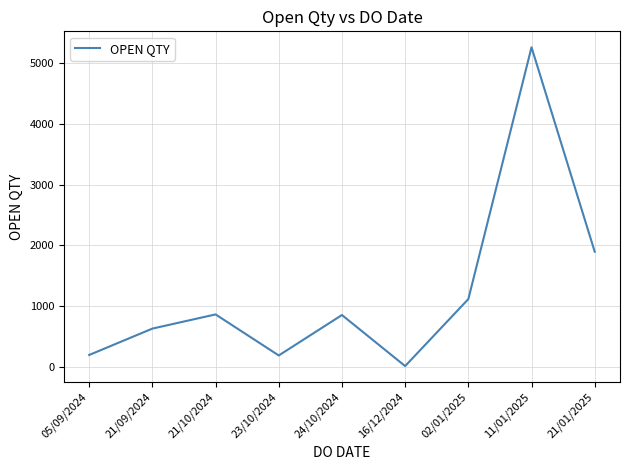

Where is the first local maximum?

21/10/2024